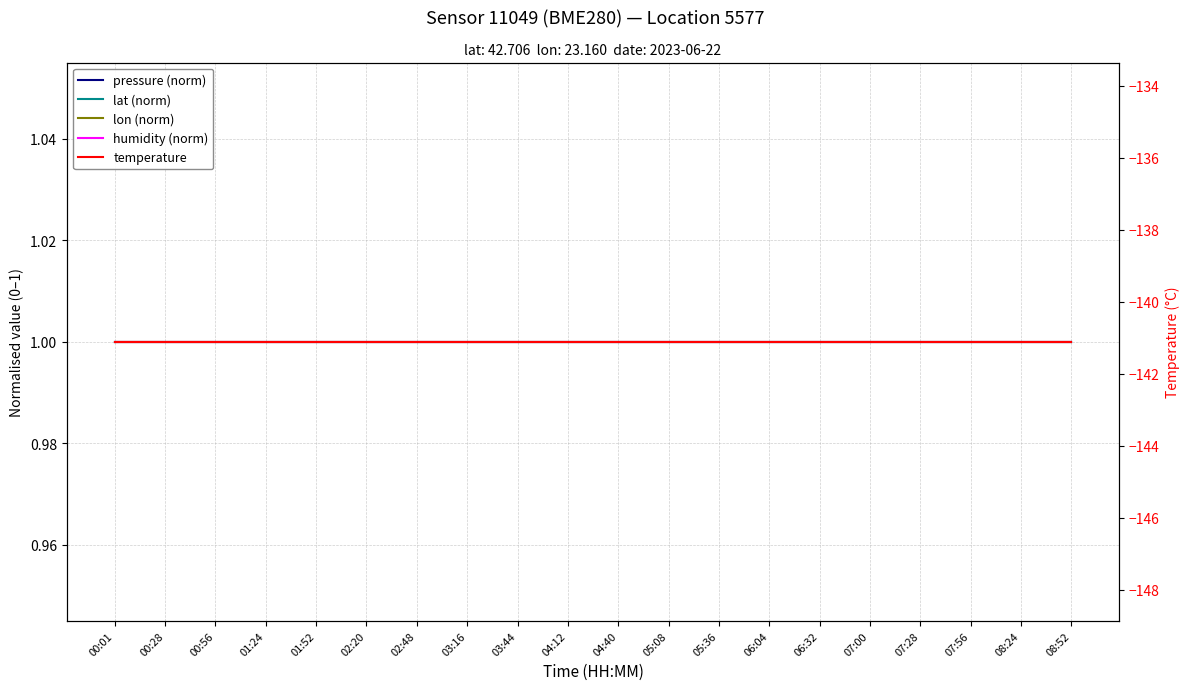

Rank the series at 06:32 from highest to lowest value.

pressure (norm), lat (norm), lon (norm), humidity (norm), temperature